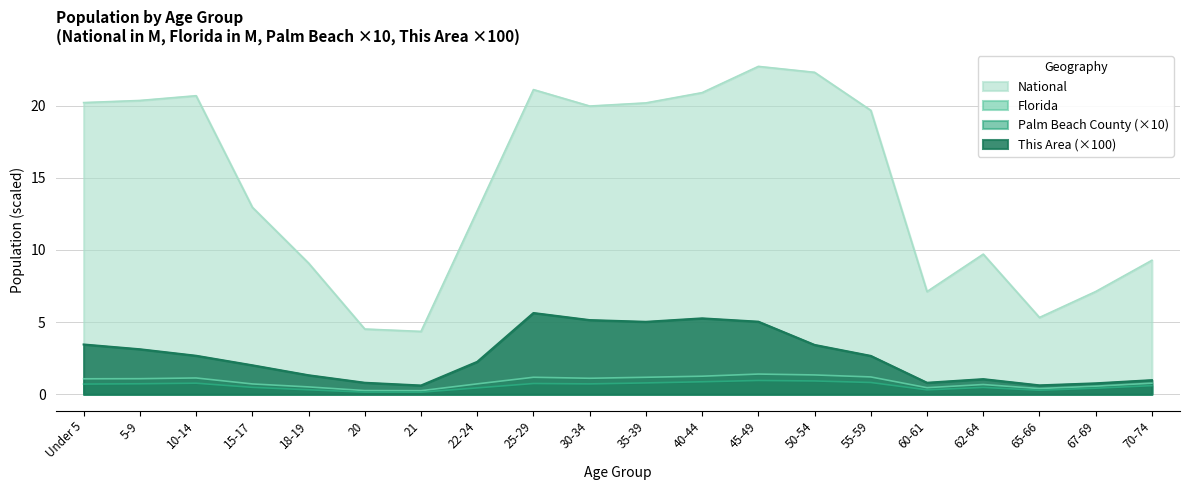

What is the difference between the second highest and second lowest values in the National series?

17.8